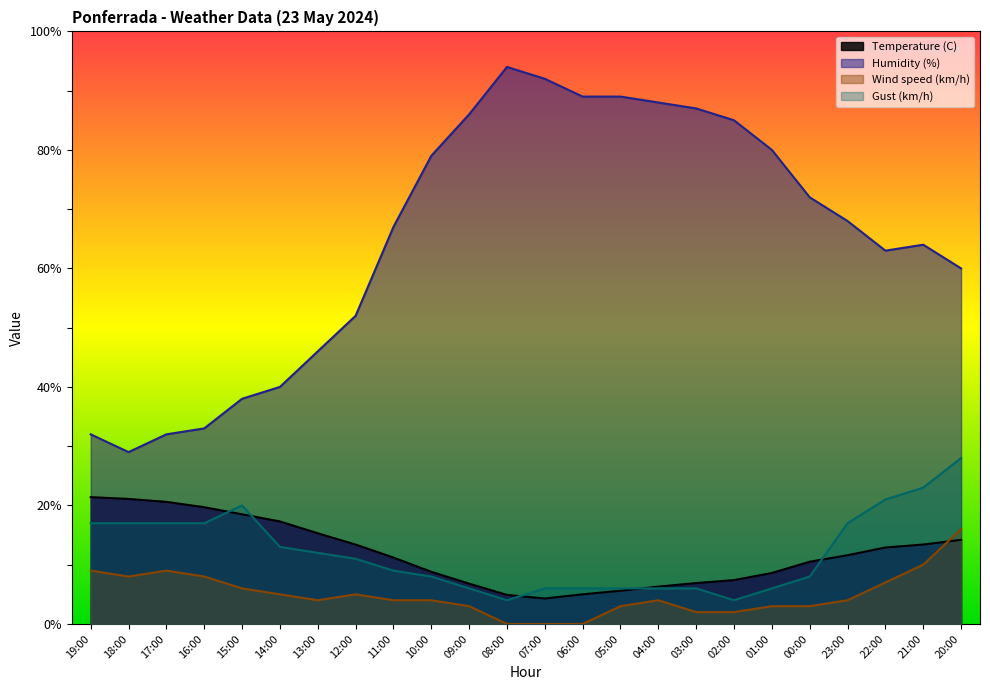

Where do Temperature (C) and Wind speed (km/h) first cross each other?

21:00 and 20:00